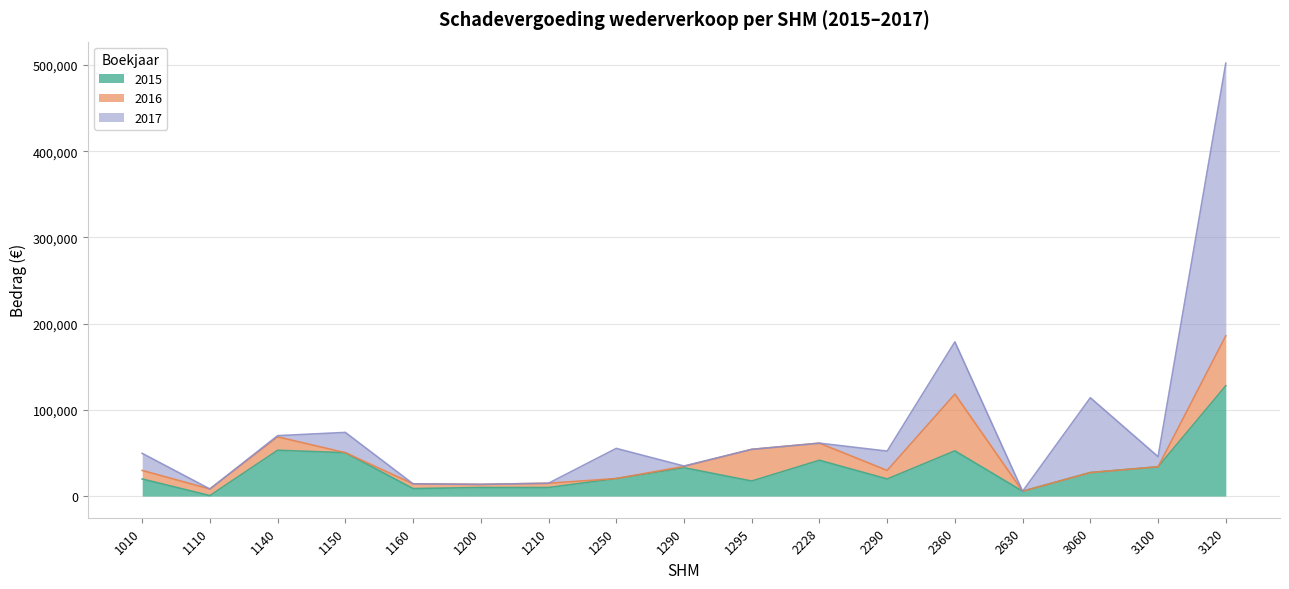

Reading left to right, what are all the values shown in this chart?

2015: 1010=19831.5	1110=538.4	1140=53130.3	1150=50331.1	1160=8690.0	1200=9915.7	1210=9917.4	1250=20317.5	1290=32895.1	1295=17453.9	2228=41555.7	2290=19831.5	2360=52437.7	2630=5593.0	3060=27305.0	3100=33958.1	3120=127963.7
2017: 1010=19831.5	1110=0.0	1140=1396.6	1150=23515.8	1160=0.0	1200=0.0	1210=0.0	1250=34990.2	1290=390.0	1295=0.0	2228=0.0	2290=22415.7	2360=60585.2	2630=0.0	3060=86767.9	3100=11756.3	3120=316204.0
2016: 1010=9915.0	1110=7680.0	1140=15565.8	1150=0.0	1160=5500.0	1200=3668.2	1210=4975.0	1250=0.0	1290=1560.0	1295=36750.9	2228=19831.5	2290=9915.7	2360=65874.0	2630=0.0	3060=0.0	3100=0.0	3120=57968.5